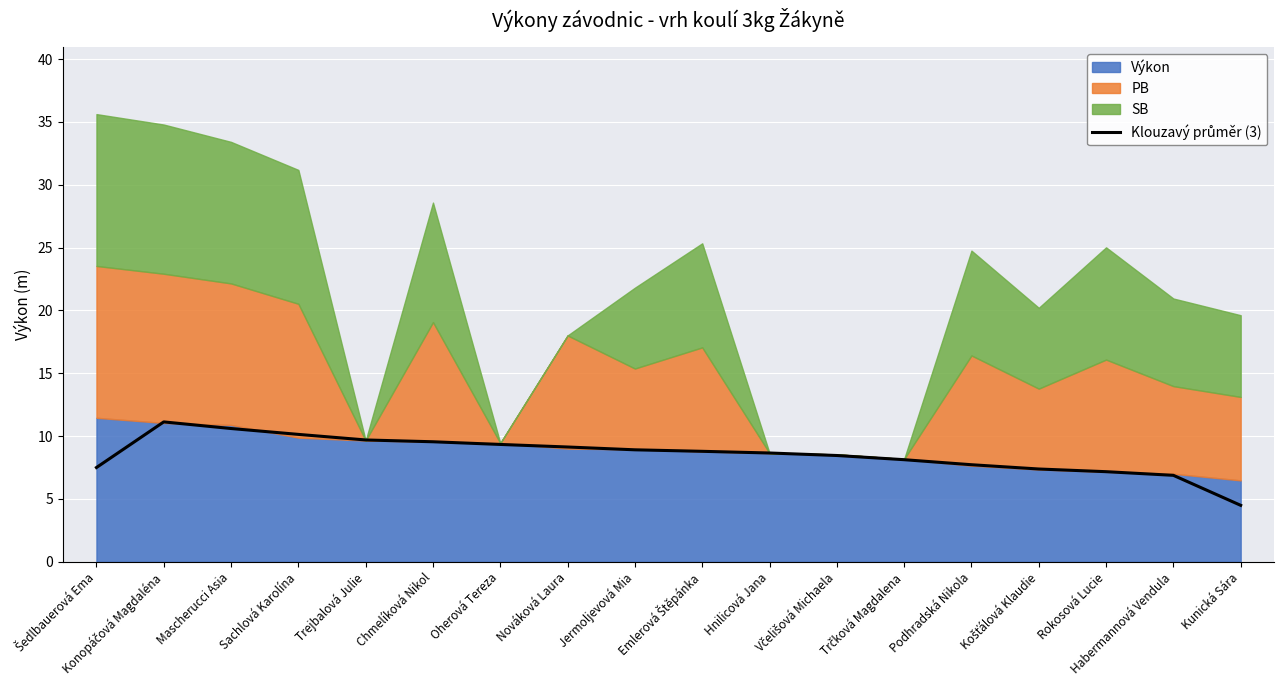

What is the difference between the values at Konopáčová Magdaléna and Mascherucci Asia?

0.5